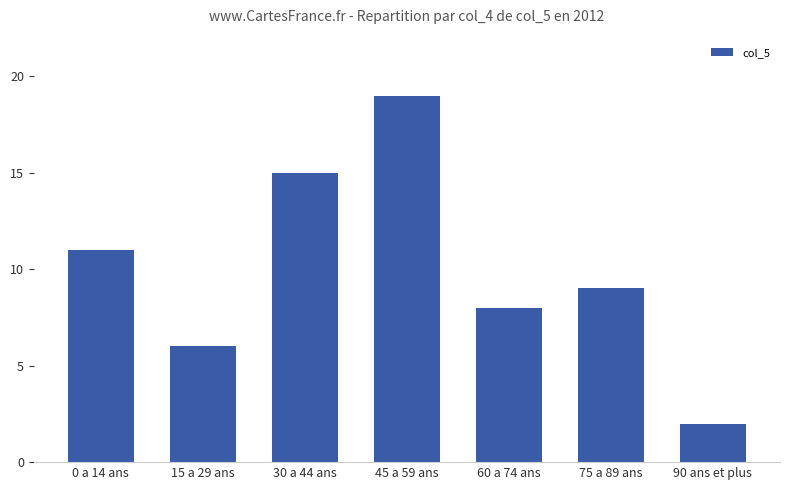

What is the sum of all values?

70